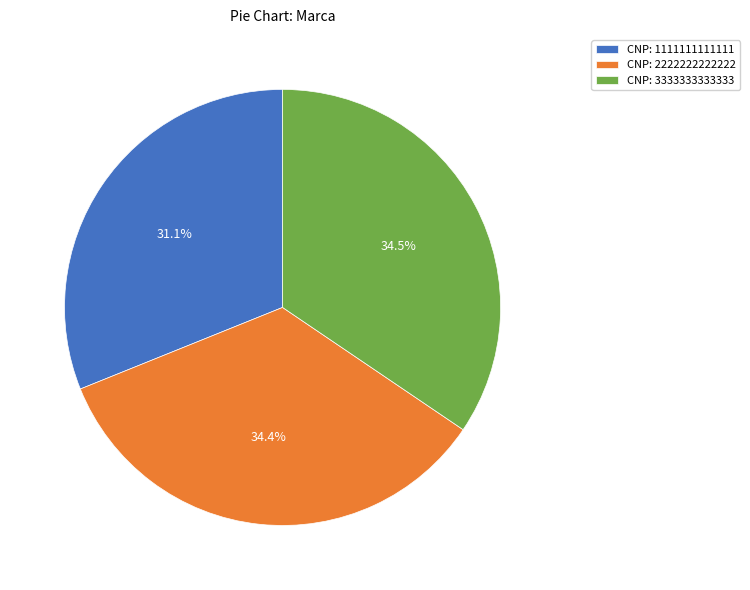

Which category has the smallest portion of the pie?

CNP: 1111111111111